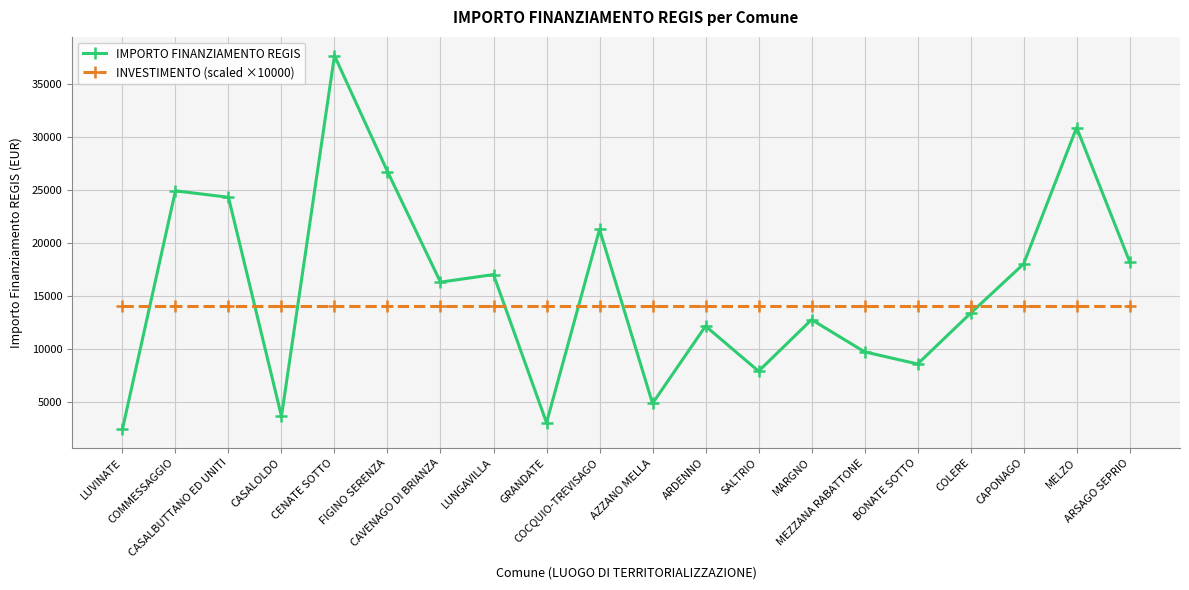

True or false: IMPORTO FINANZIAMENTO REGIS and INVESTIMENTO (scaled ×10000) intersect in this chart.

True